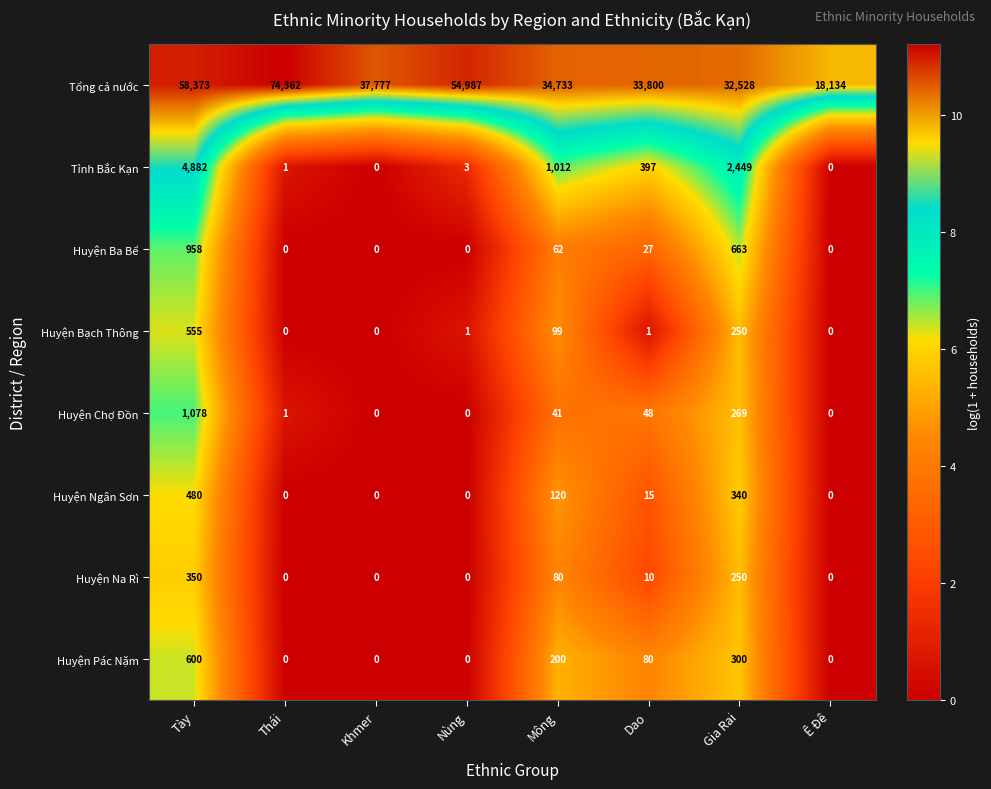

At which category is the sum across all series the highest?

Thái